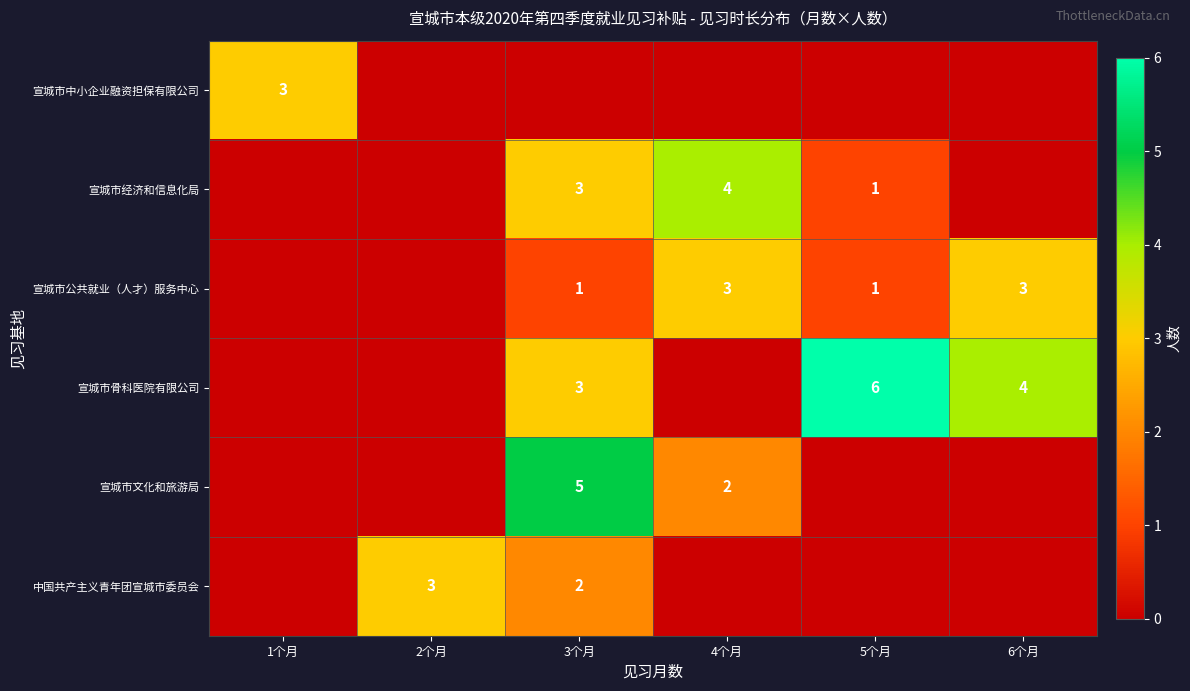

What is the maximum value shown in the chart?

6